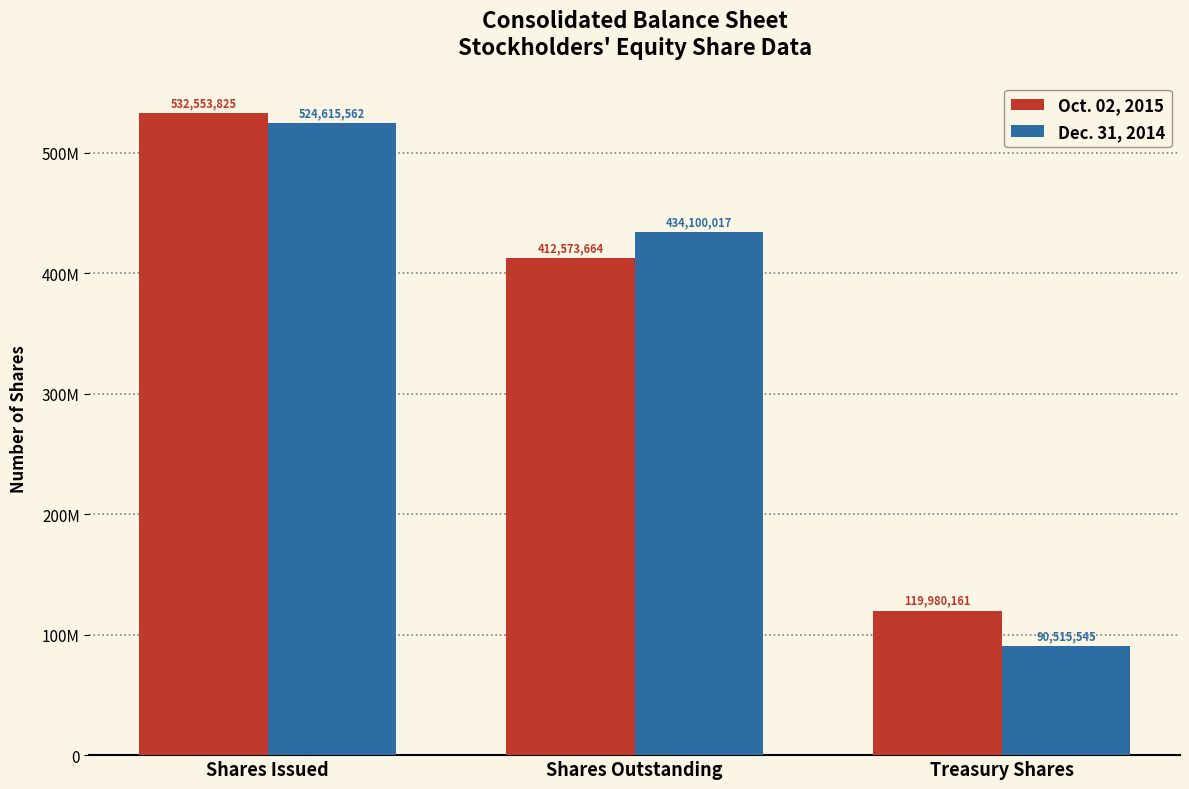

What is the label of the 1st bar from the right?

Treasury Shares